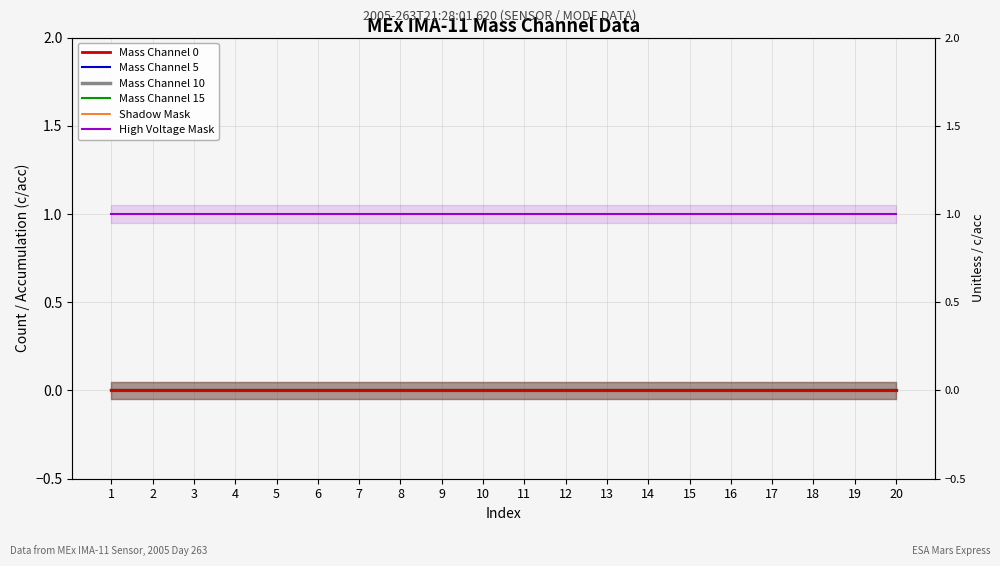

Which label corresponds to the smallest value in the chart?

1